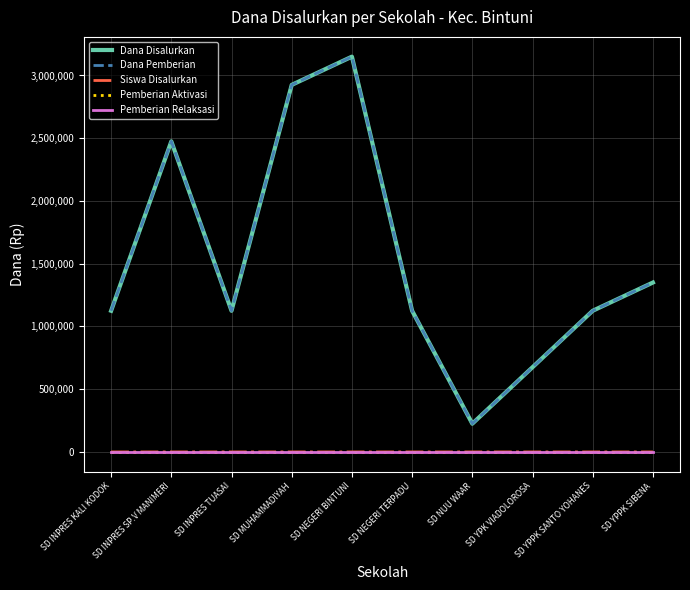

What value does the Siswa Disalurkan series have at SD MUHAMMADIYAH, to the nearest 5?

15